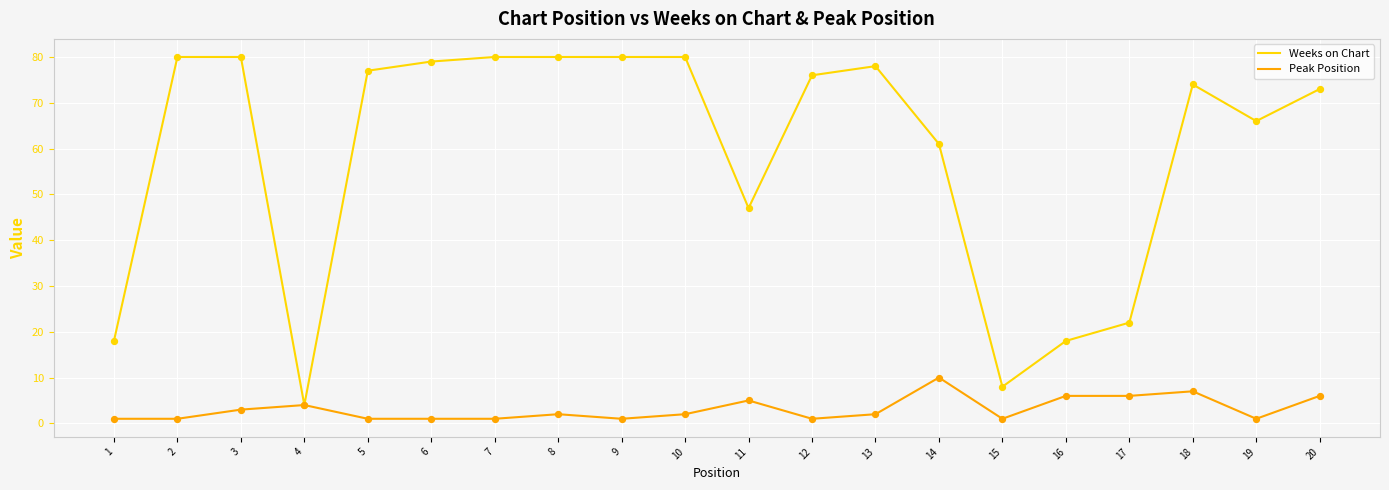

At how many categories does at least one series exceed 30?

15